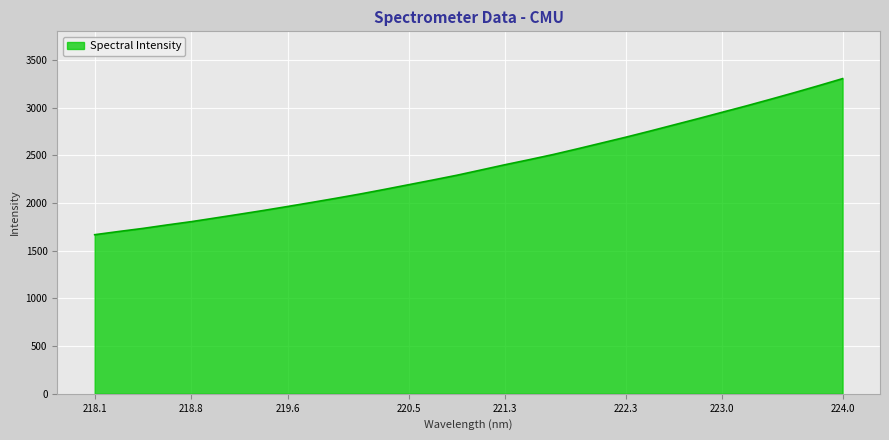

What is the difference between the maximum and minimum values?

1637.1